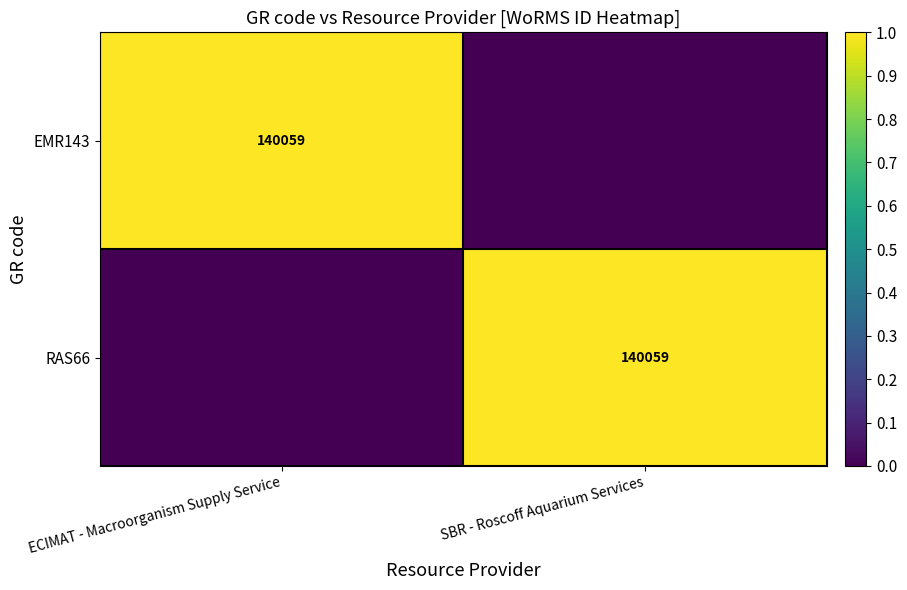

The value of EMR143 at ECIMAT - Macroorganism Supply Service is 221842. True or false?

False